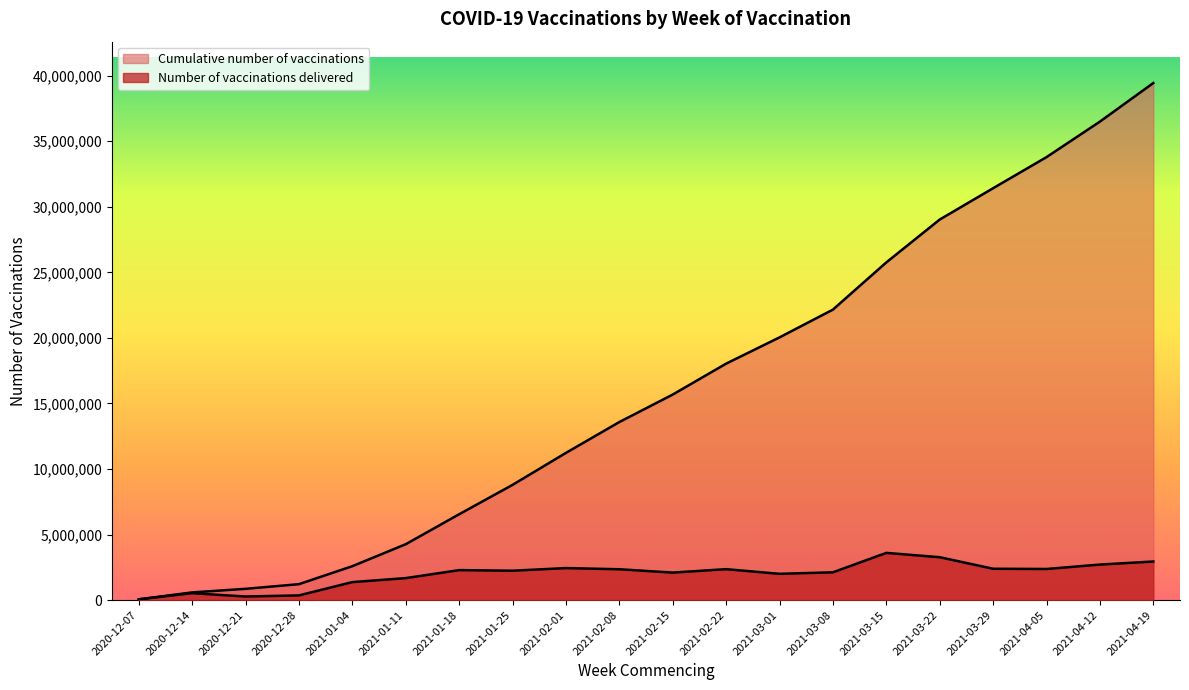

Reading left to right, list all the values displayed in this chart.

Number of vaccinations delivered: 57766	527408	272879	355660	1370965	1675486	2284787	2241187	2440212	2351860	2096742	2358253	2002612	2118621	3599791	3268936	2389576	2371682	2708709	2942547
Cumulative number of vaccinations: 57766	585174	858053	1213713	2584678	4260164	6544951	8786138	11226350	13578210	15674952	18033205	20035817	22154438	25754229	29023165	31412741	33784423	36493132	39435679